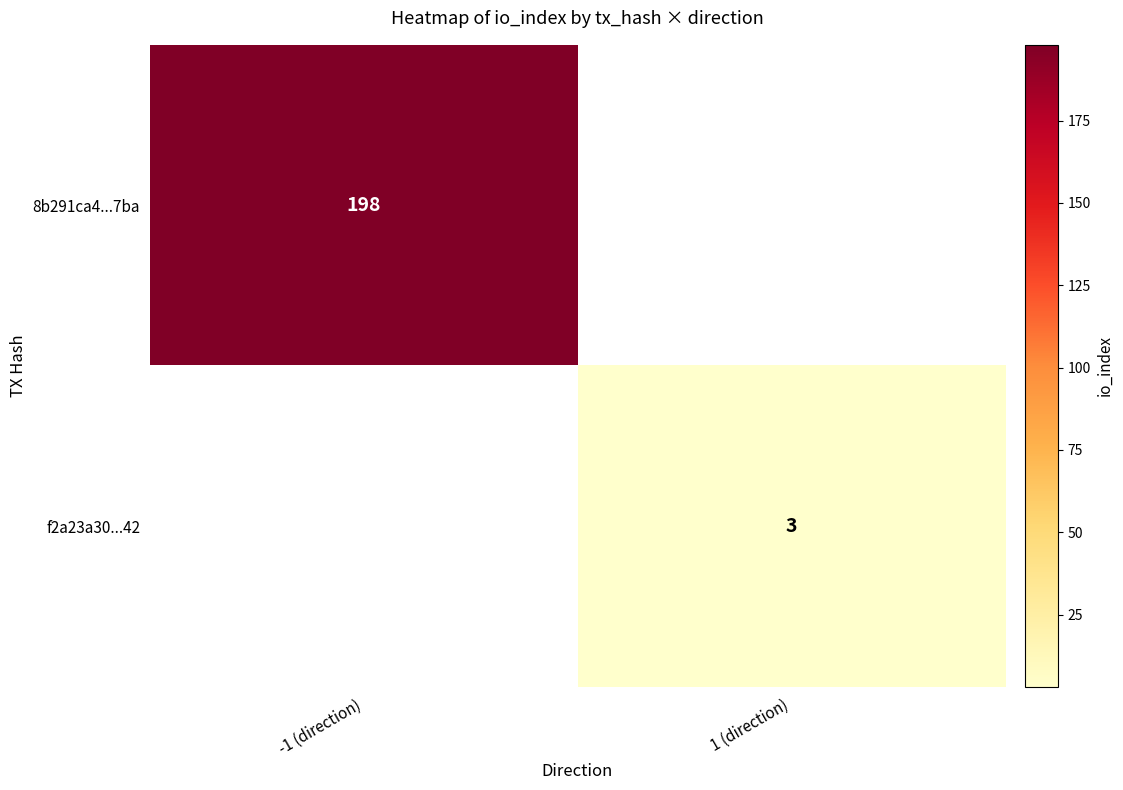

Is the value of 8b291ca4...7ba at -1 (direction) greater than the value of f2a23a30...42 at 1 (direction)?

Yes